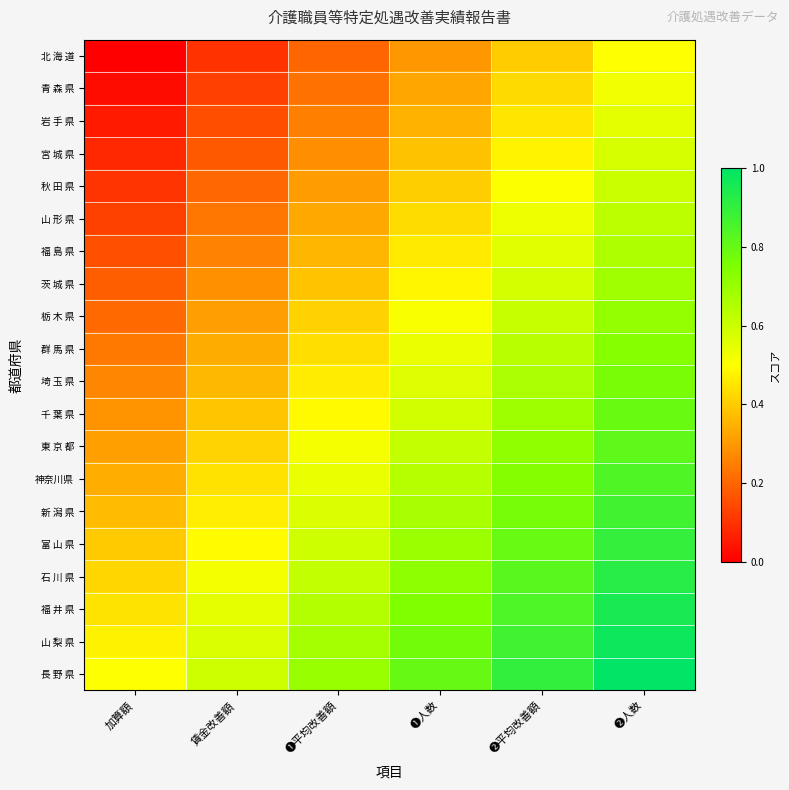

Reading left to right, what are all the values shown in this chart?

北 海 道: 加算額=0.0	賃金改善額=0.1	➊平均改善額=0.2	➊人数=0.3	➋平均改善額=0.4	➋人数=0.5
青 森 県: 加算額=0.0	賃金改善額=0.1	➊平均改善額=0.2	➊人数=0.3	➋平均改善額=0.4	➋人数=0.5
岩 手 県: 加算額=0.1	賃金改善額=0.2	➊平均改善額=0.3	➊人数=0.4	➋平均改善額=0.5	➋人数=0.6
宮 城 県: 加算額=0.1	賃金改善額=0.2	➊平均改善額=0.3	➊人数=0.4	➋平均改善額=0.5	➋人数=0.6
秋 田 県: 加算額=0.1	賃金改善額=0.2	➊平均改善額=0.3	➊人数=0.4	➋平均改善額=0.5	➋人数=0.6
山 形 県: 加算額=0.1	賃金改善額=0.2	➊平均改善額=0.3	➊人数=0.4	➋平均改善額=0.5	➋人数=0.6
福 島 県: 加算額=0.2	賃金改善額=0.3	➊平均改善額=0.4	➊人数=0.5	➋平均改善額=0.6	➋人数=0.7
茨 城 県: 加算額=0.2	賃金改善額=0.3	➊平均改善額=0.4	➊人数=0.5	➋平均改善額=0.6	➋人数=0.7
栃 木 県: 加算額=0.2	賃金改善額=0.3	➊平均改善額=0.4	➊人数=0.5	➋平均改善額=0.6	➋人数=0.7
群 馬 県: 加算額=0.2	賃金改善額=0.3	➊平均改善額=0.4	➊人数=0.5	➋平均改善額=0.6	➋人数=0.7
埼 玉 県: 加算額=0.3	賃金改善額=0.4	➊平均改善額=0.5	➊人数=0.6	➋平均改善額=0.7	➋人数=0.8
千 葉 県: 加算額=0.3	賃金改善額=0.4	➊平均改善額=0.5	➊人数=0.6	➋平均改善額=0.7	➋人数=0.8
東 京 都: 加算額=0.3	賃金改善額=0.4	➊平均改善額=0.5	➊人数=0.6	➋平均改善額=0.7	➋人数=0.8
神奈川県: 加算額=0.3	賃金改善額=0.4	➊平均改善額=0.5	➊人数=0.6	➋平均改善額=0.7	➋人数=0.8
新 潟 県: 加算額=0.4	賃金改善額=0.5	➊平均改善額=0.6	➊人数=0.7	➋平均改善額=0.8	➋人数=0.9
富 山 県: 加算額=0.4	賃金改善額=0.5	➊平均改善額=0.6	➊人数=0.7	➋平均改善額=0.8	➋人数=0.9
石 川 県: 加算額=0.4	賃金改善額=0.5	➊平均改善額=0.6	➊人数=0.7	➋平均改善額=0.8	➋人数=0.9
福 井 県: 加算額=0.4	賃金改善額=0.5	➊平均改善額=0.6	➊人数=0.7	➋平均改善額=0.8	➋人数=0.9
山 梨 県: 加算額=0.5	賃金改善額=0.6	➊平均改善額=0.7	➊人数=0.8	➋平均改善額=0.9	➋人数=1.0
長 野 県: 加算額=0.5	賃金改善額=0.6	➊平均改善額=0.7	➊人数=0.8	➋平均改善額=0.9	➋人数=1.0